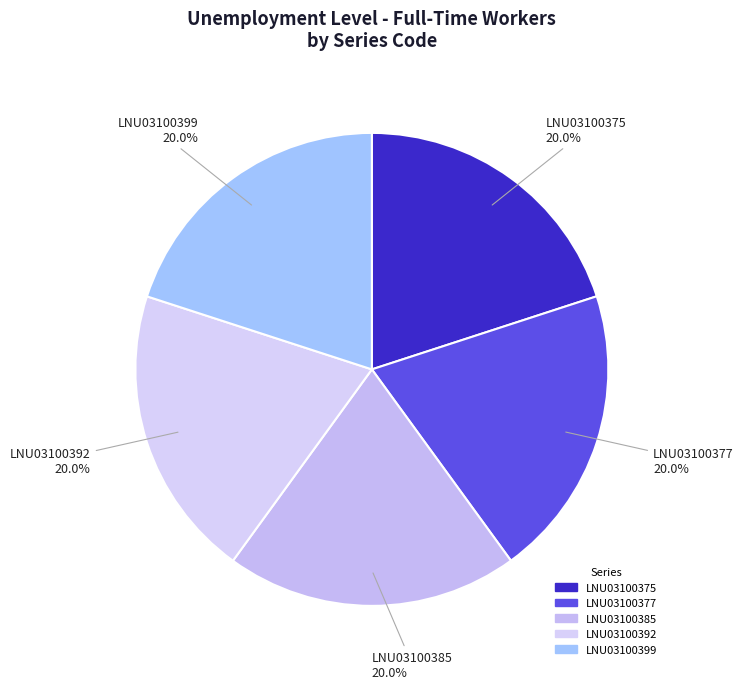

To the nearest percent, what percentage of the pie is LNU03100377?

20%